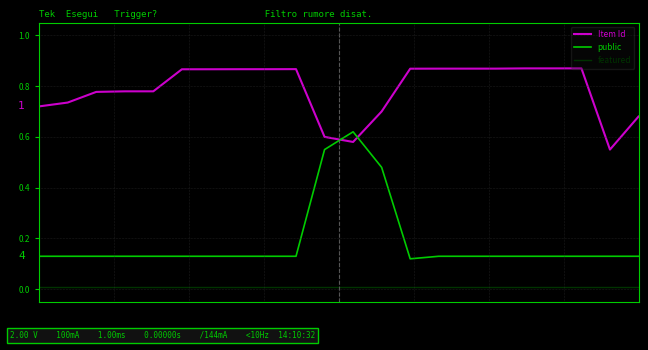

Which series has the largest range (max minus min)?

public